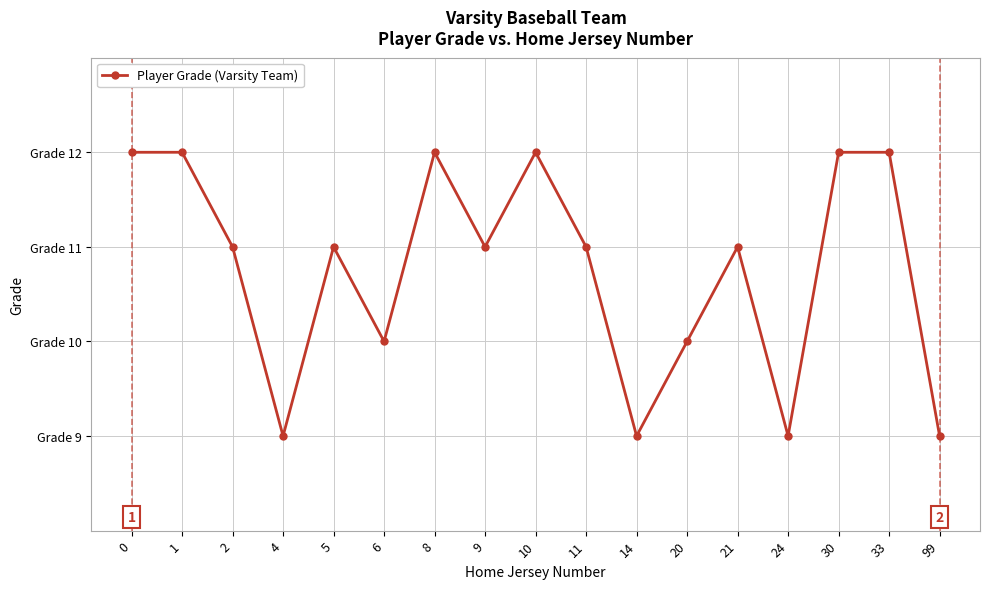

Does the chart have visible grid lines?

Yes